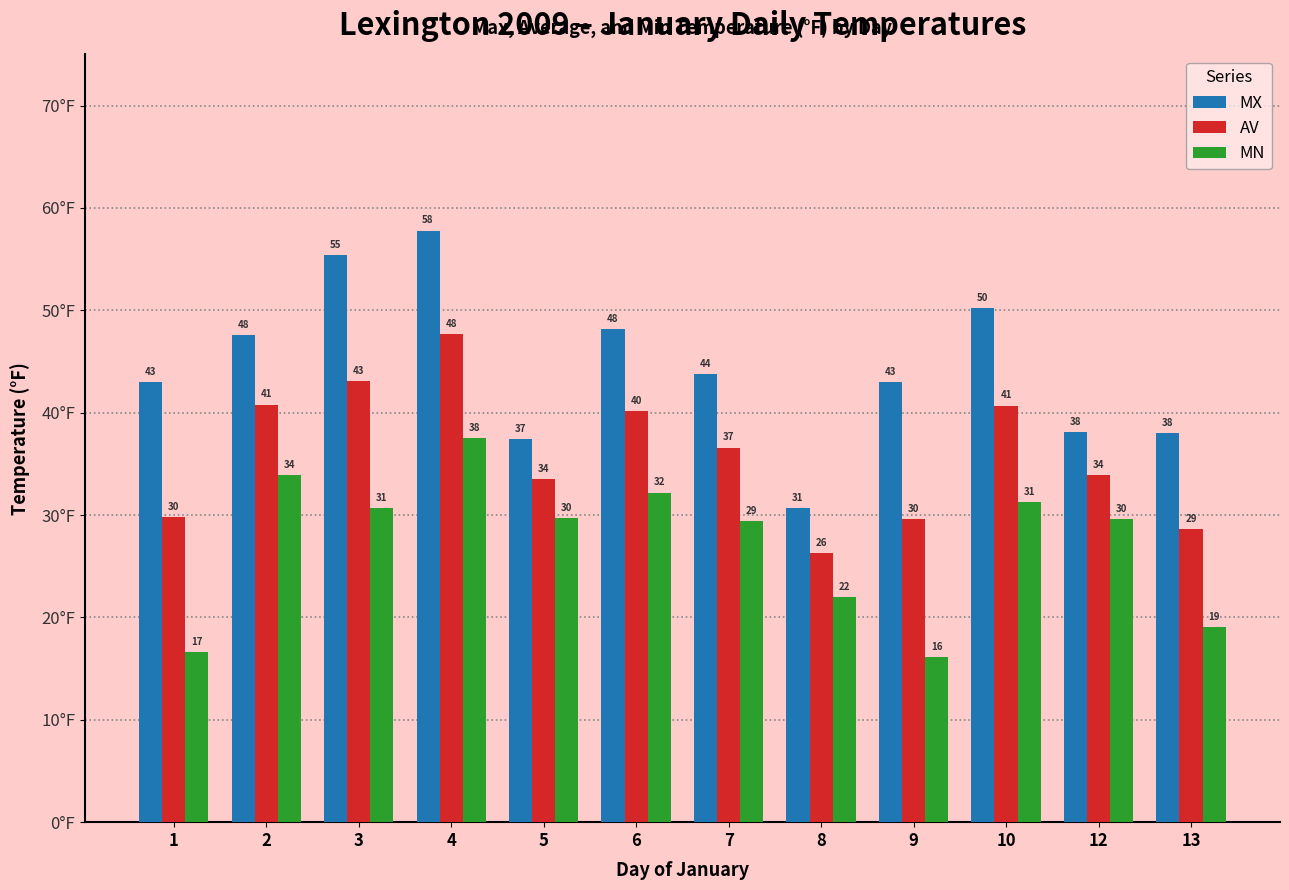

Are the bars horizontal?

No